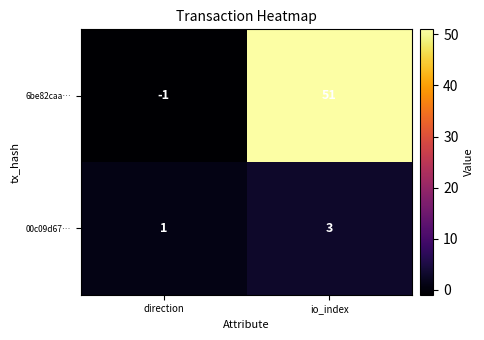

At which category does the chart reach its peak across all series?

io_index